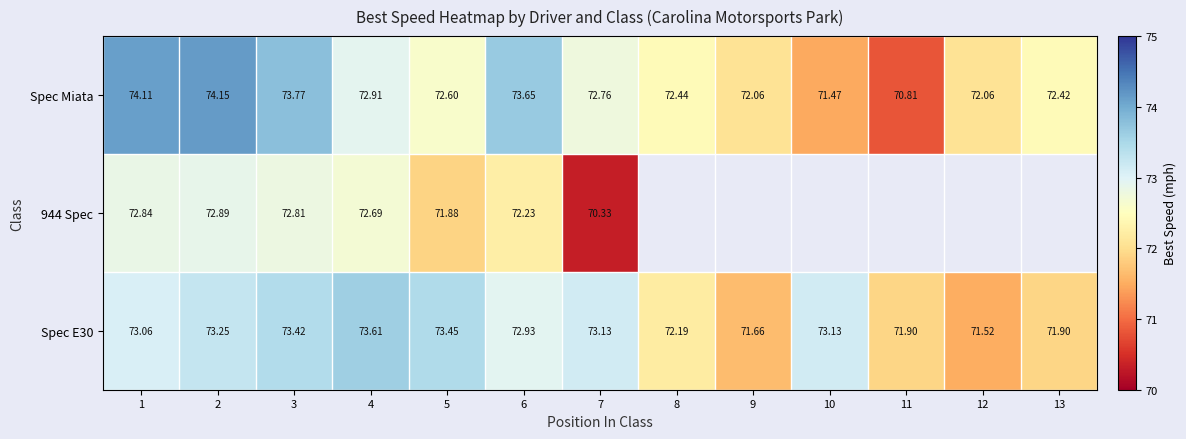

Which has a higher value, 4 or 5?

4